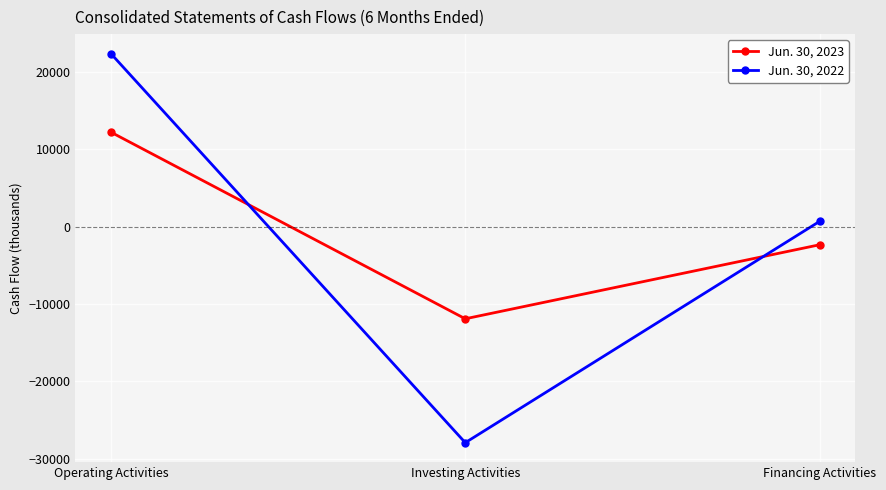

Which series changed the most between Operating Activities and Investing Activities?

Jun. 30, 2022